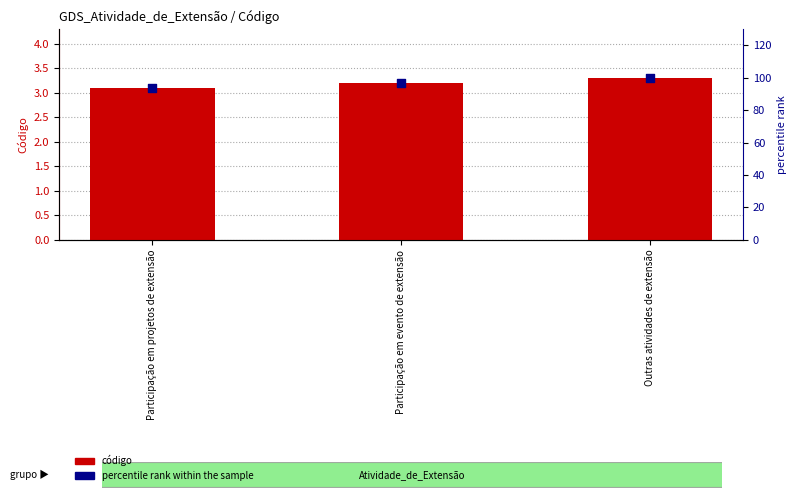

What is the total value across all series at Outras atividades de extensão?

103.3